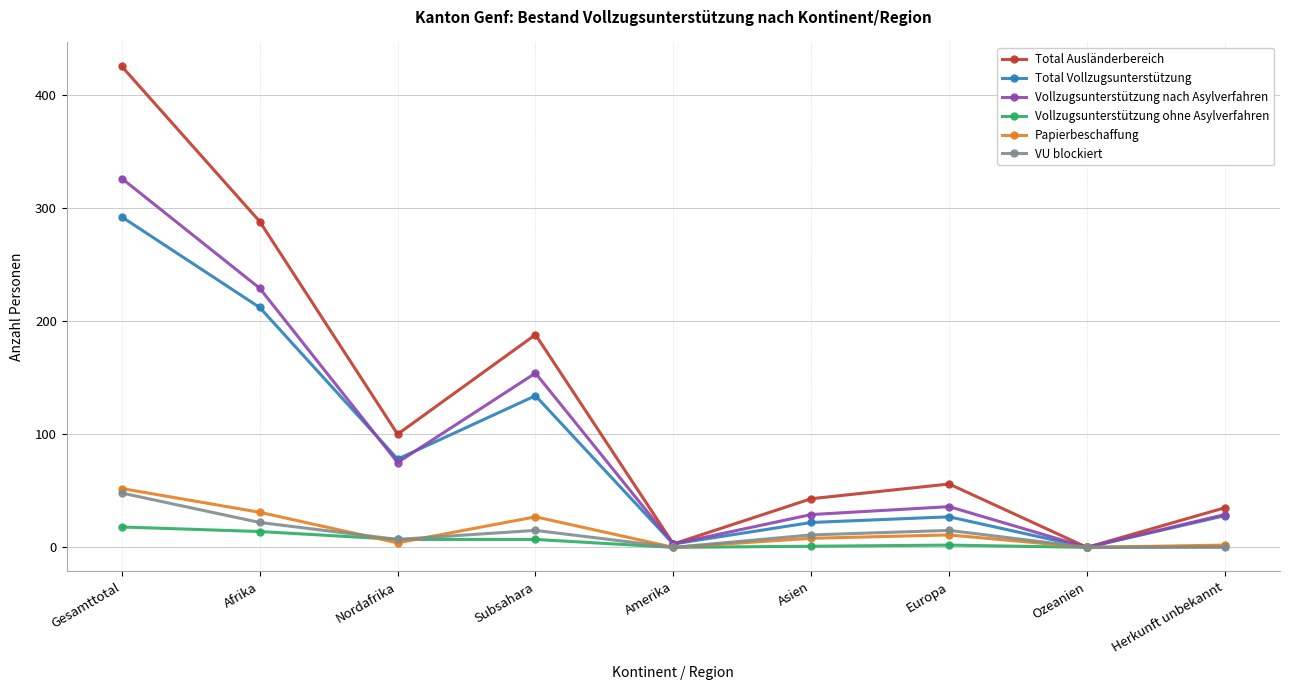

What is the difference between the maximum and minimum values in the Total Ausländerbereich series?

425